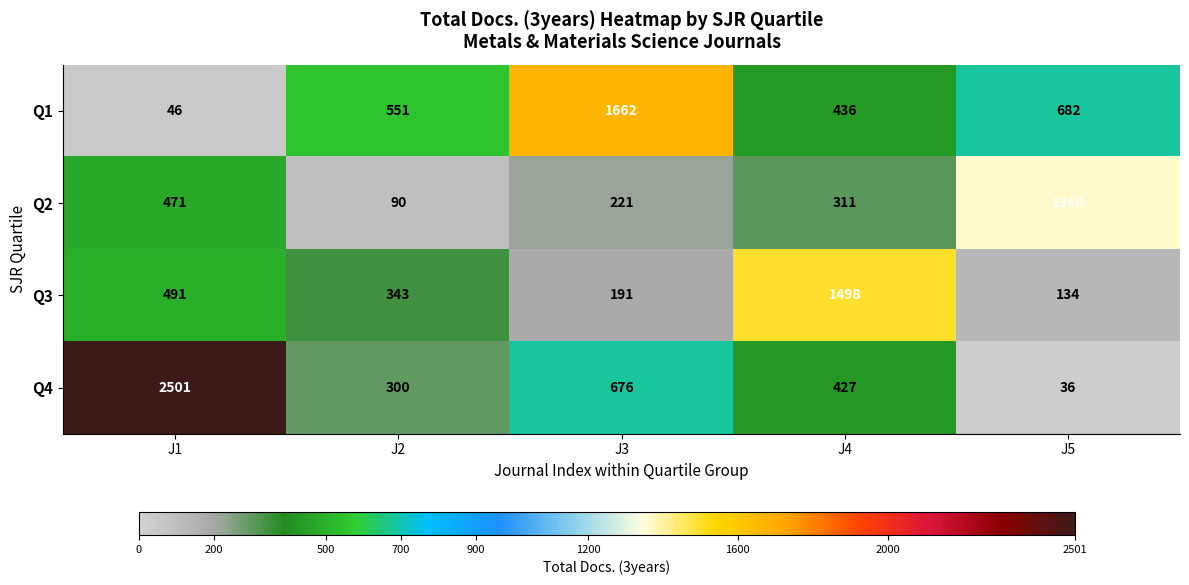

Rank the series by their maximum value, from highest to lowest.

Q4, Q1, Q3, Q2